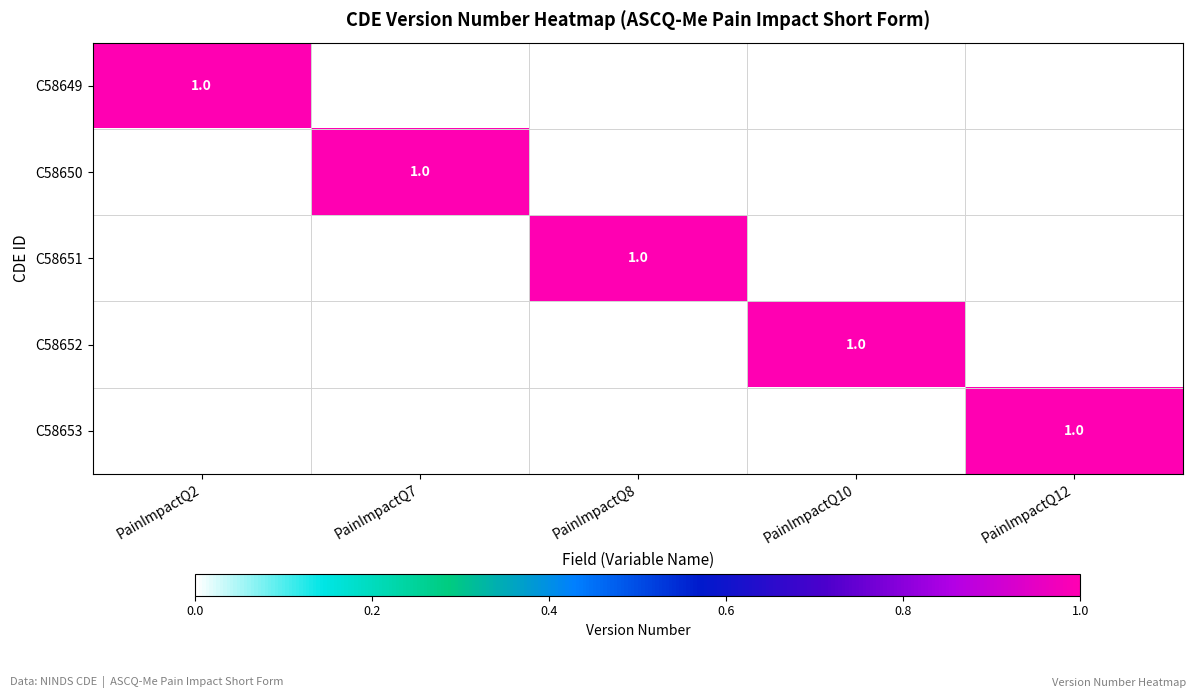

Is it true that C58653 equals 1 at PainImpactQ12?

True